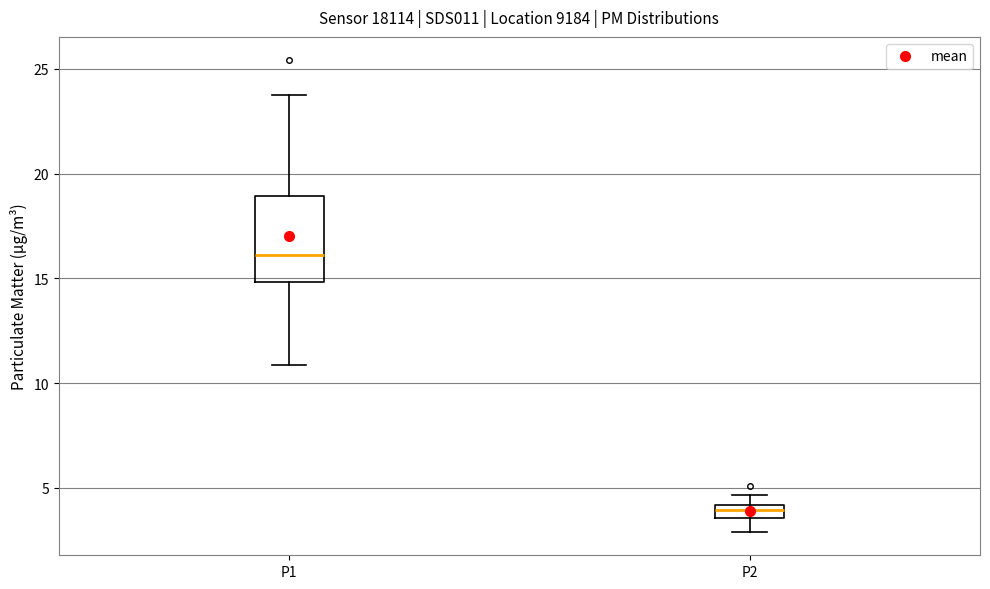

Which box is the tallest, from its lower edge to its upper edge?

P1